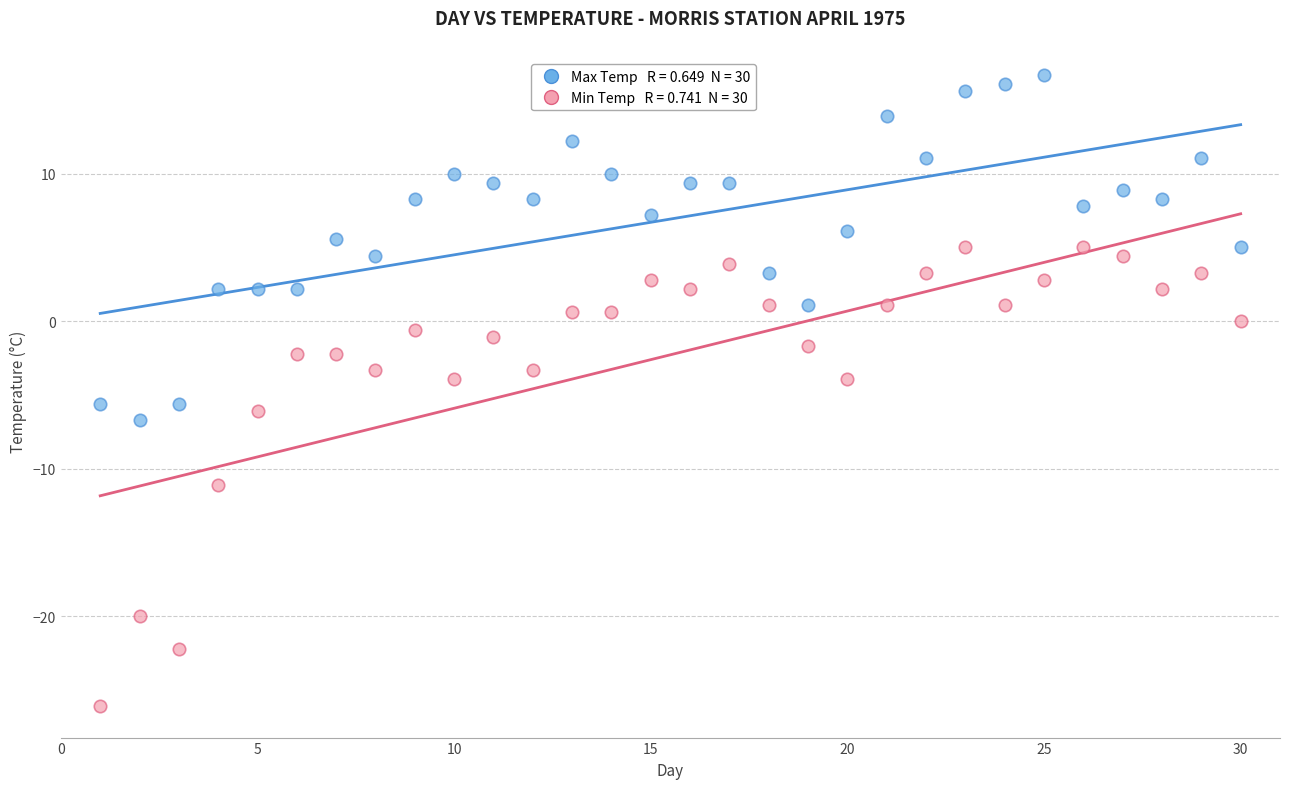

Across all data points, what is the range of X values (max minus min)?

29.0